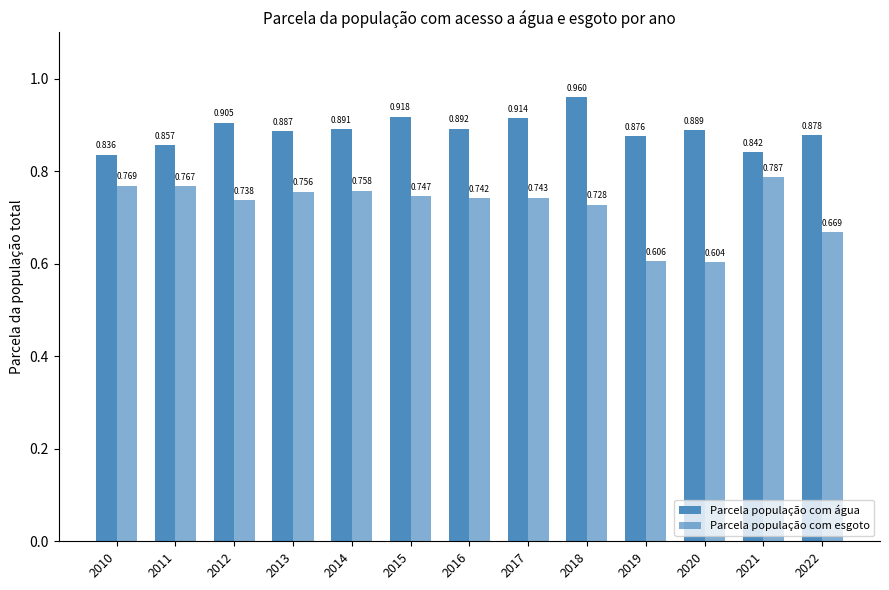

How many categories are shown in the chart?

13